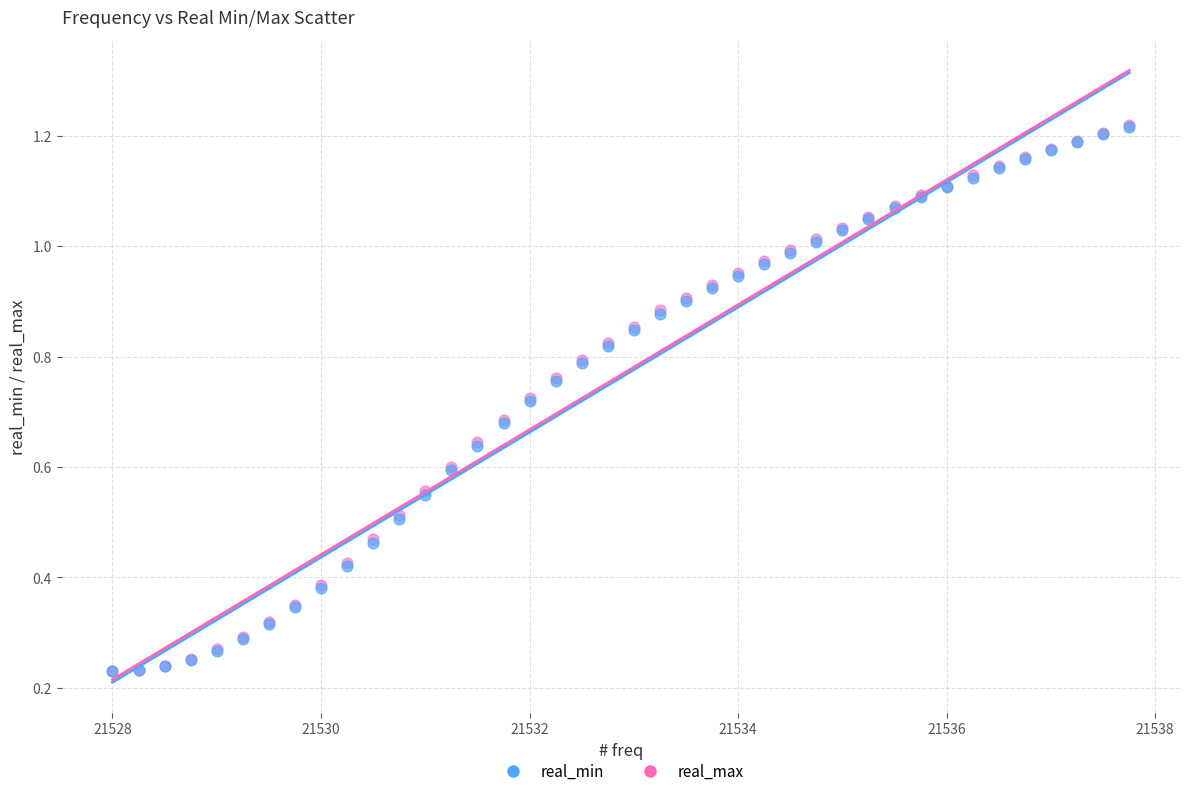

What are all the series names shown in the legend?

real_min, real_max